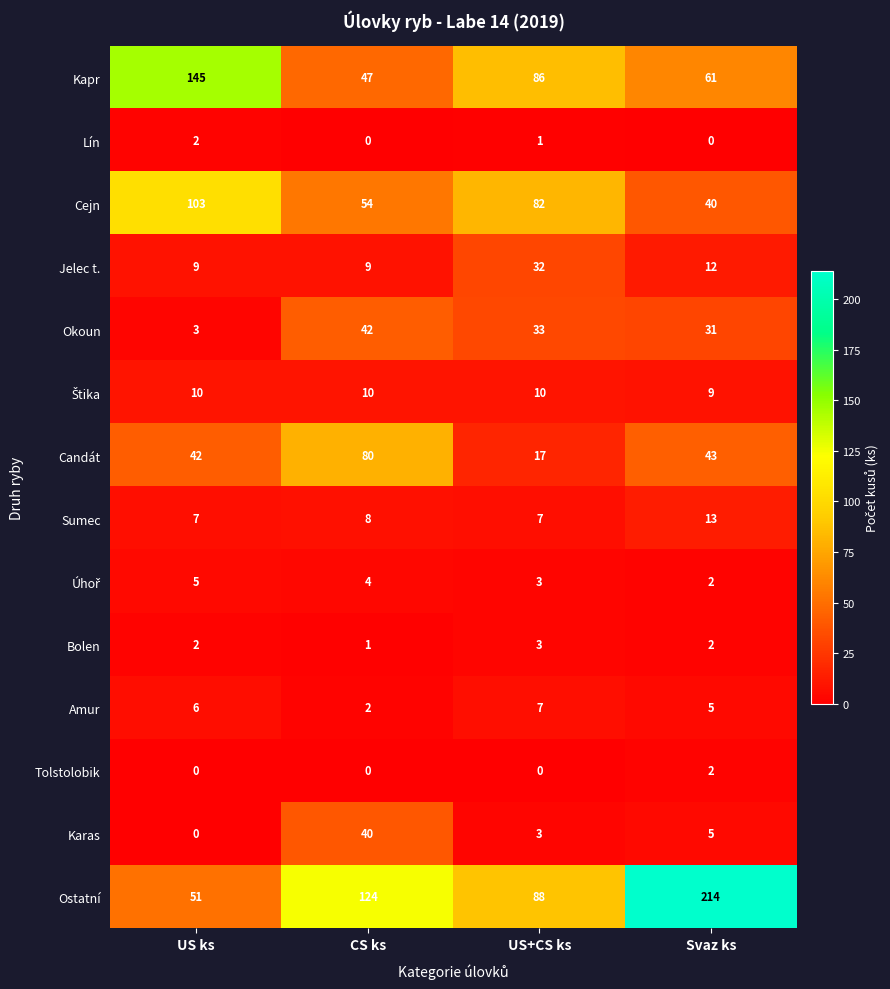

Which series has the largest total across all categories?

Ostatní